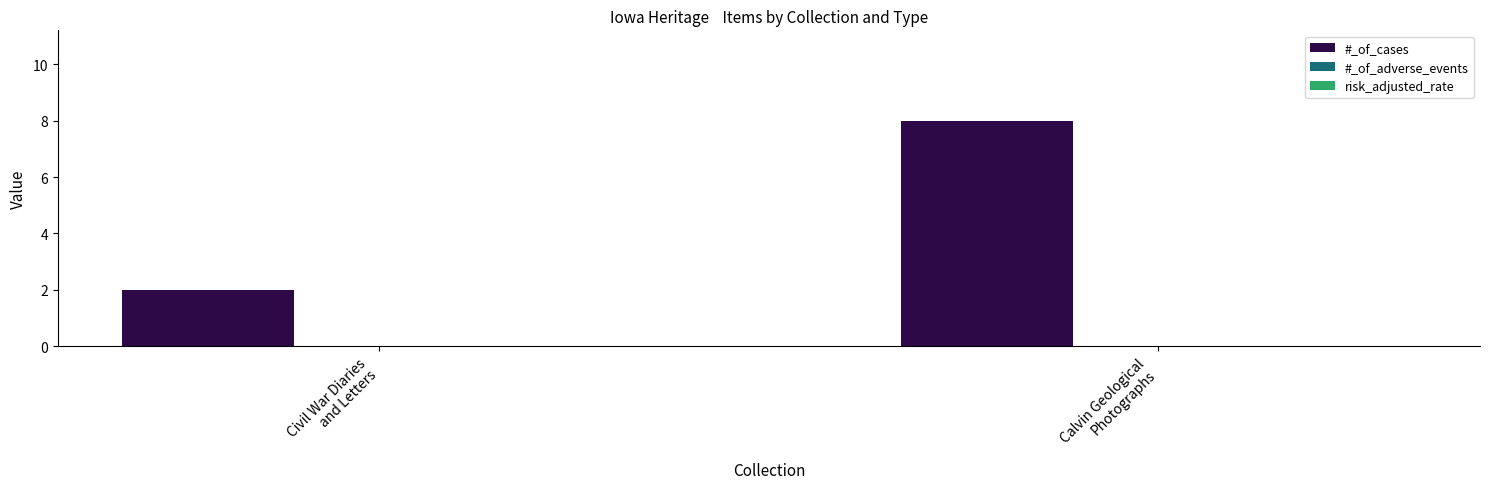

What is the difference between the maximum and minimum values?

6